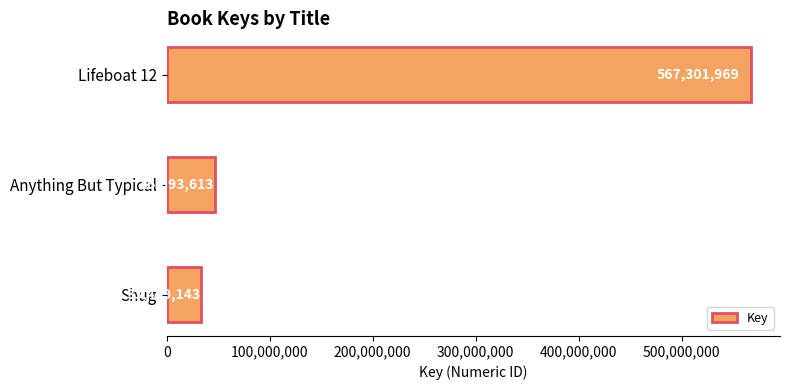

What is the value of the 2nd bar from the top?

46593613